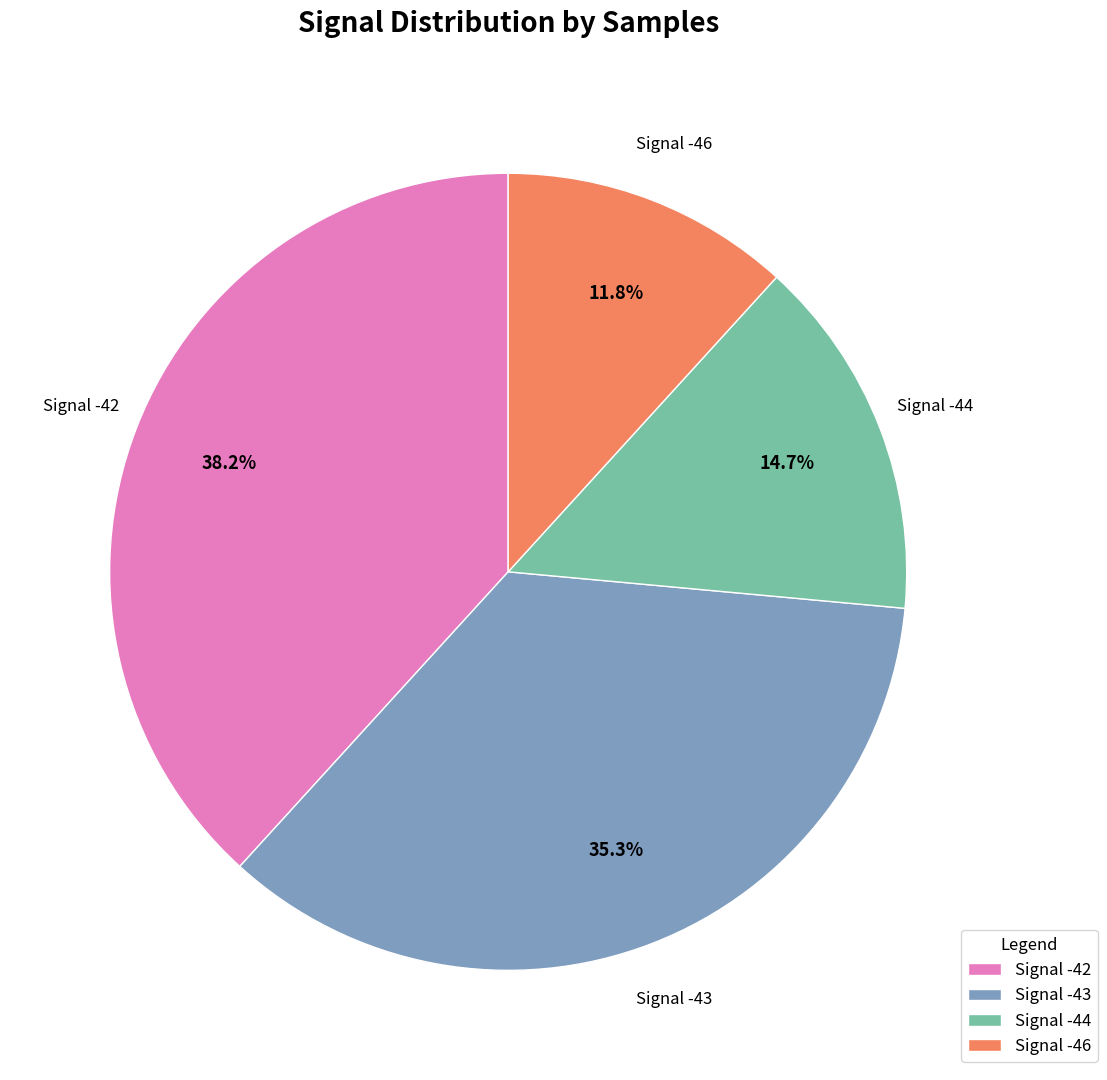

Count the number of slices in the pie.

4